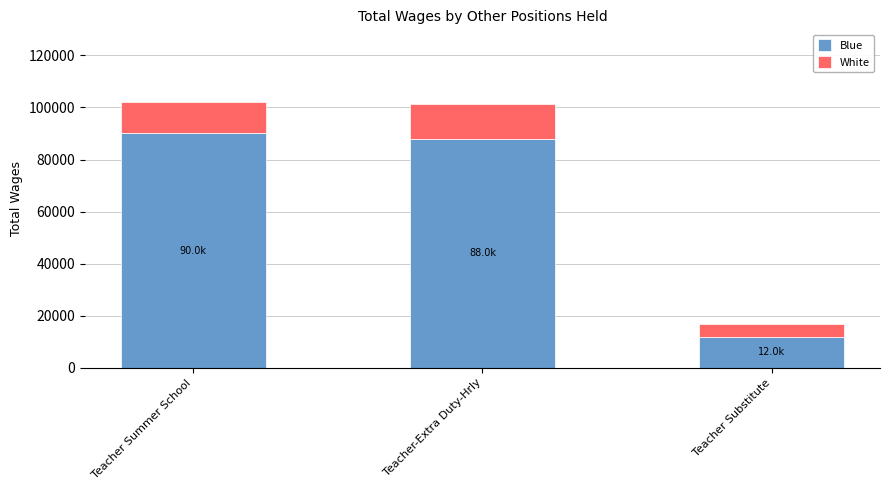

How many bars are there in total?

3